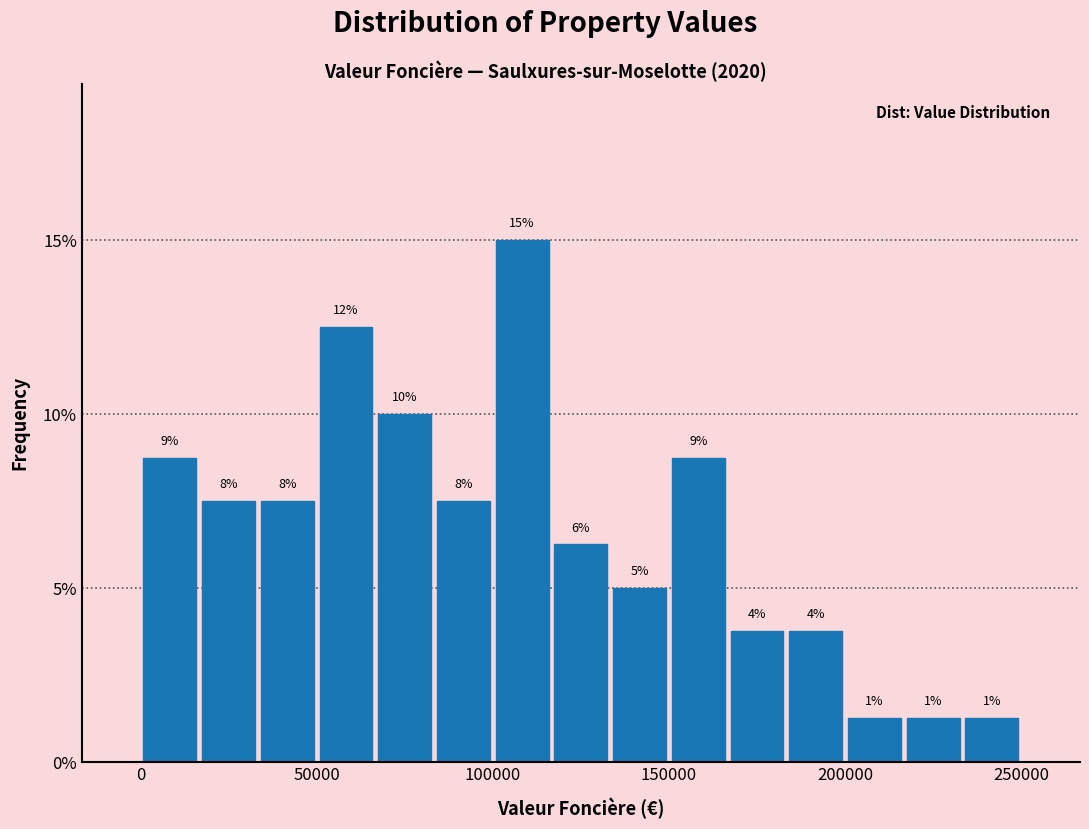

Around what value on the x-axis is the tallest bar? Give the approximate position of its centre, as read against the axis.

110000